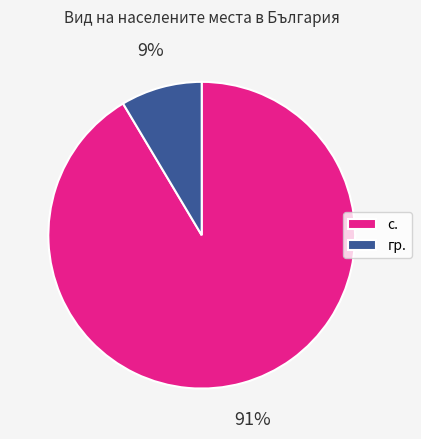

Does с. account for over 50% of the chart?

Yes